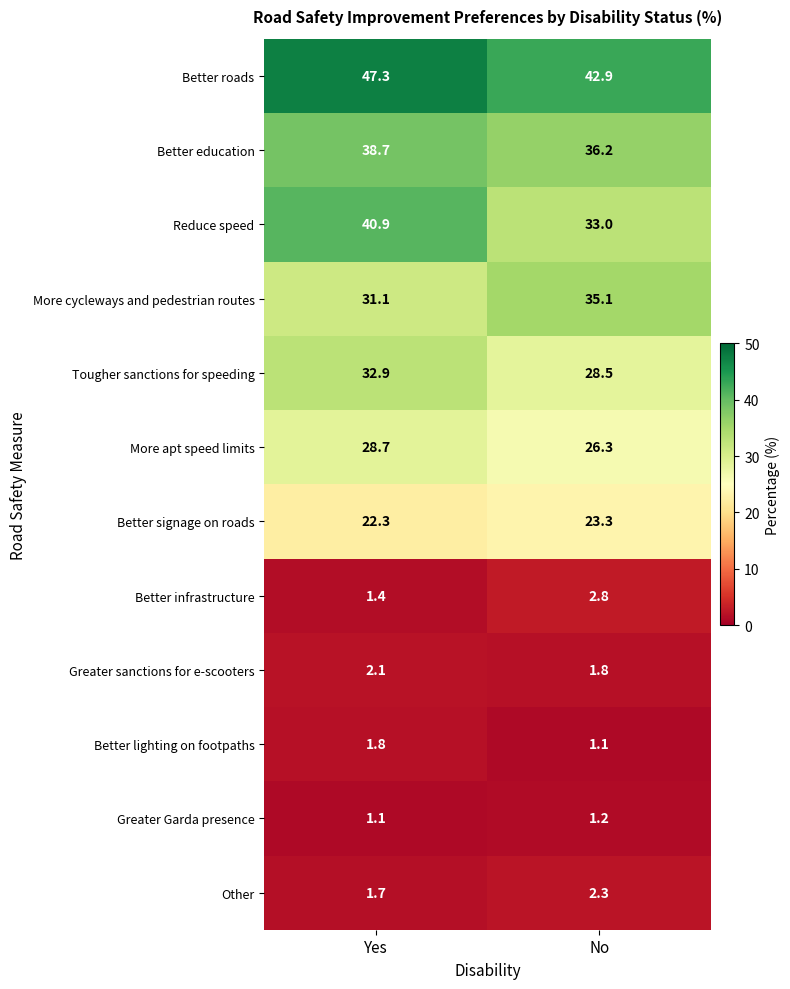

At how many categories does at least one series exceed 4?

2